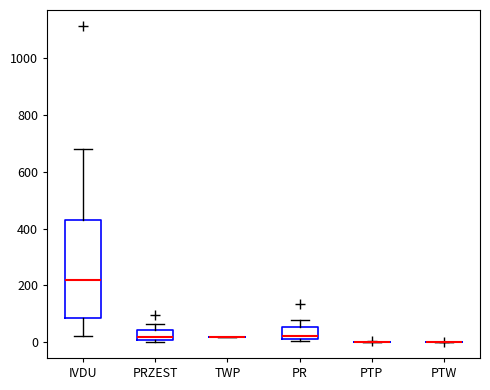

Which box is the tallest, from its lower edge to its upper edge?

IVDU